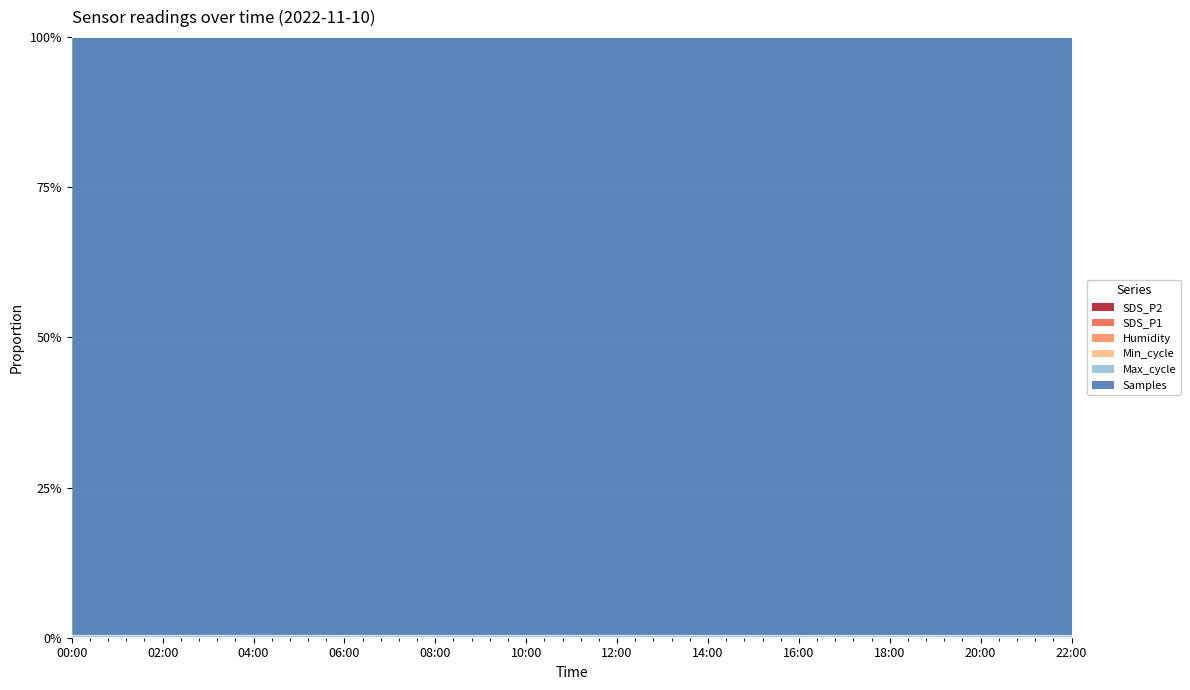

What position from the right is 04:00?

10